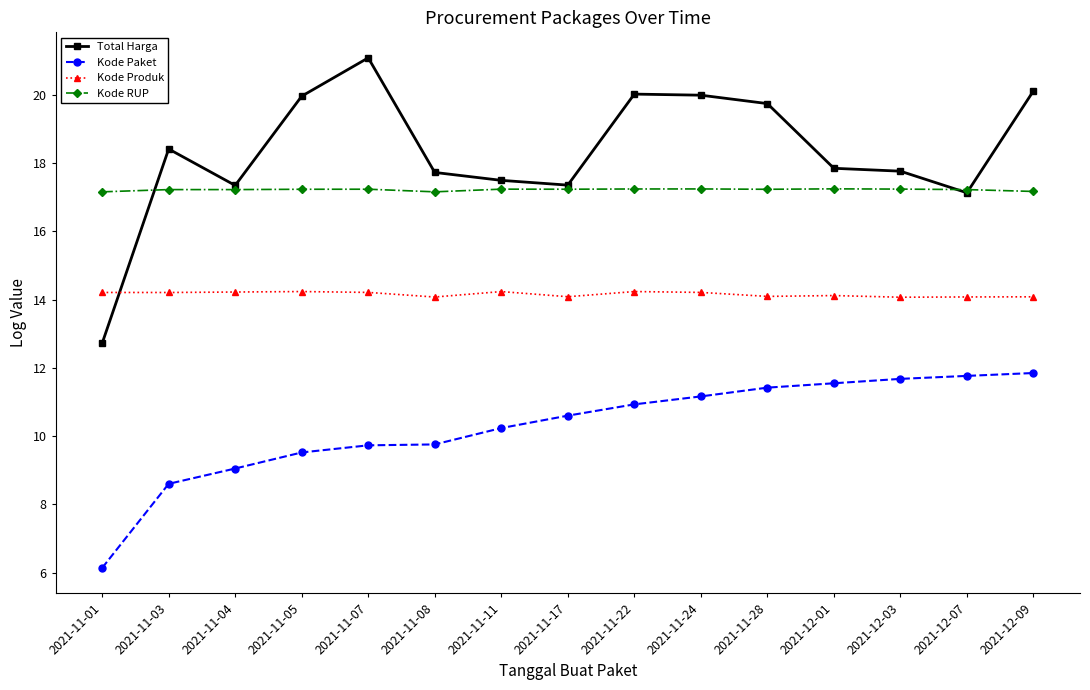

The value of Kode Produk at 2021-11-07 is 6.0. True or false?

False